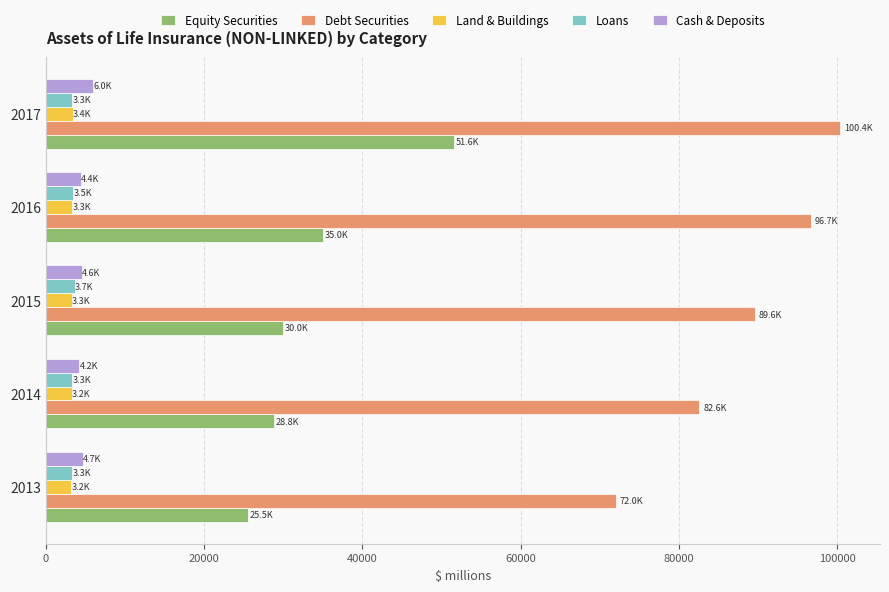

At which category is the sum across all series the highest?

2017